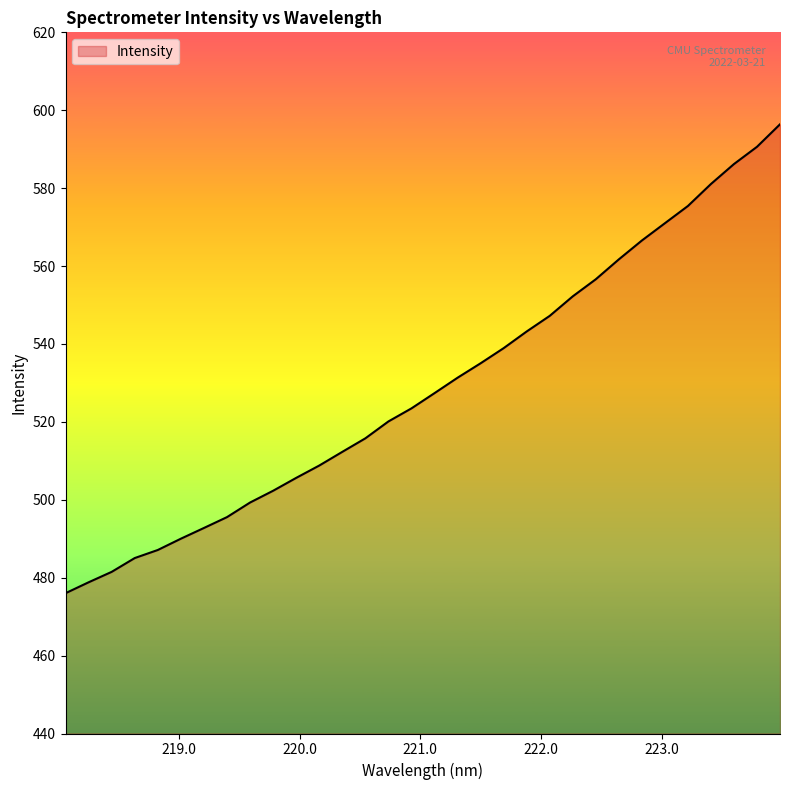

Does the chart have visible grid lines?

No